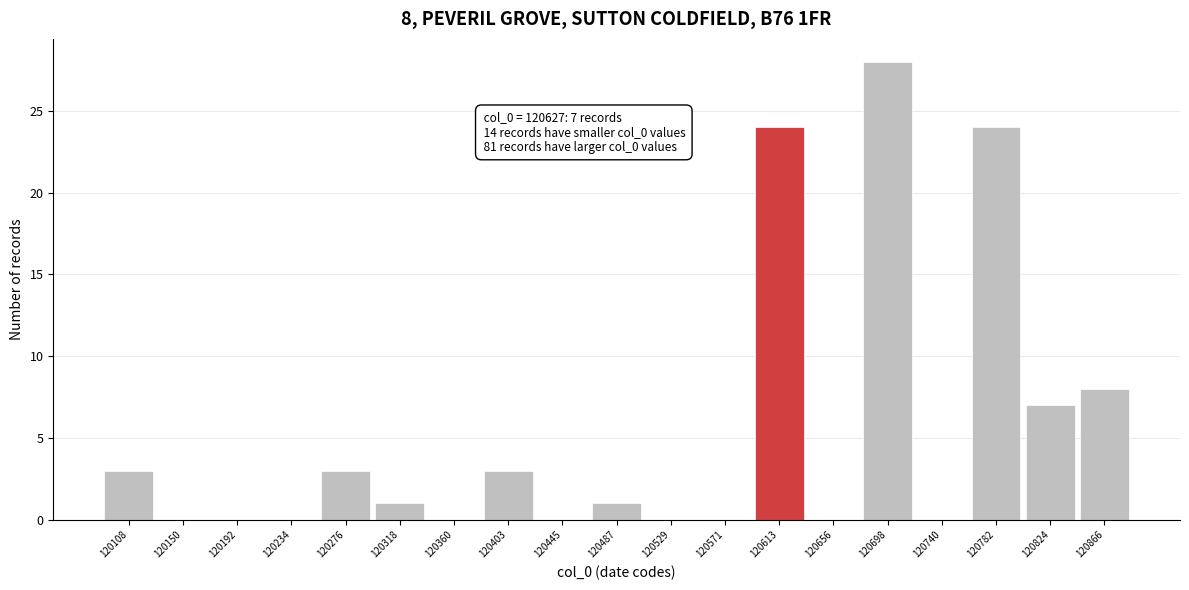

Reading left to right, list all the values displayed in this chart.

120108=3	120150=0	120192=0	120234=0	120276=3	120318=1	120360=0	120403=3	120445=0	120487=1	120529=0	120571=0	120613=24	120656=0	120698=28	120740=0	120782=24	120824=7	120866=8